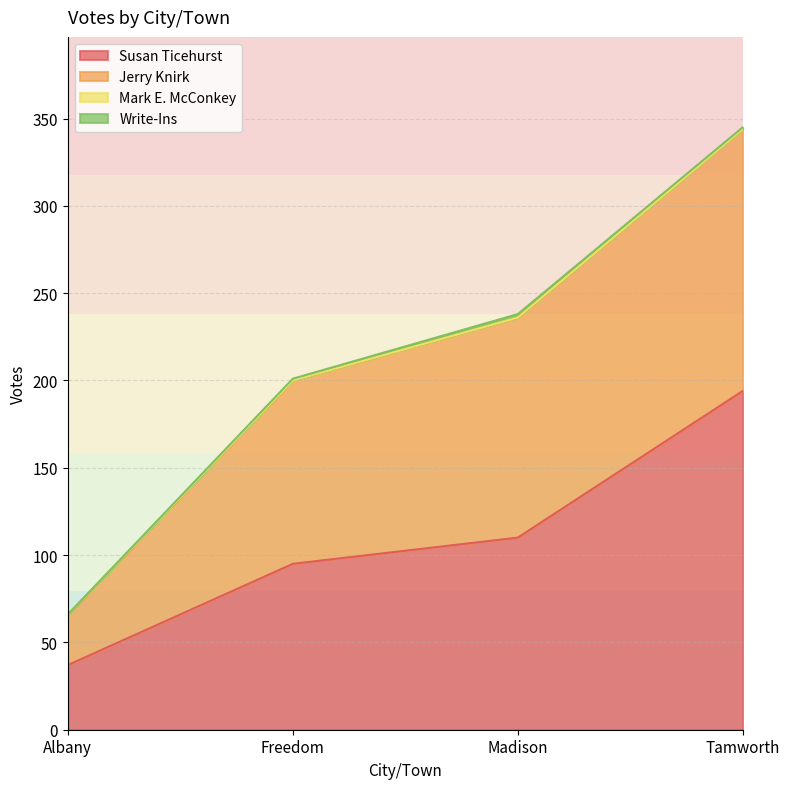

What is the difference between the maximum and minimum values in the Jerry Knirk series?

121